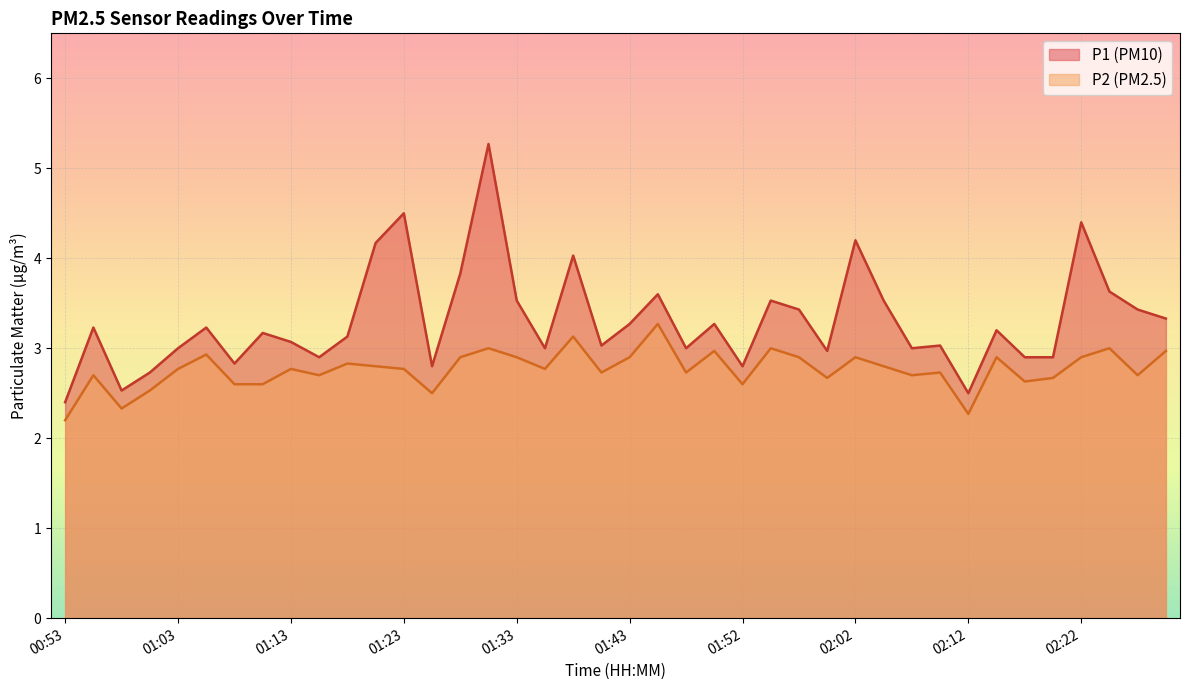

What position from the left is 02:07?

31